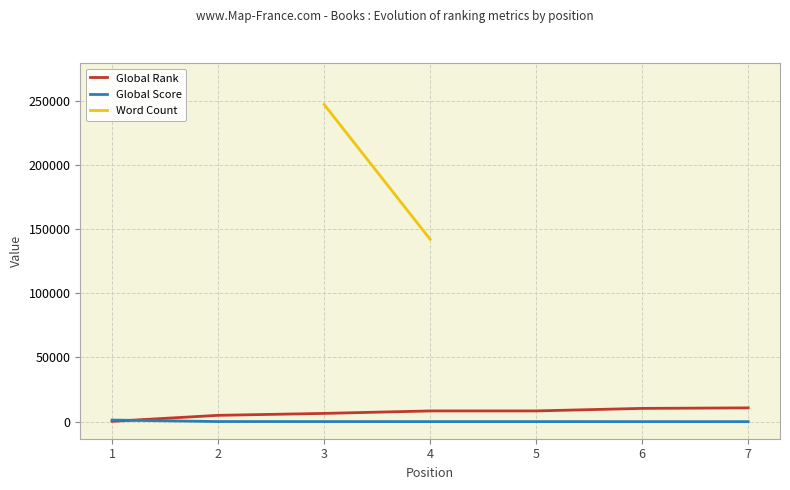

Which series has the largest total across all categories?

Global Rank